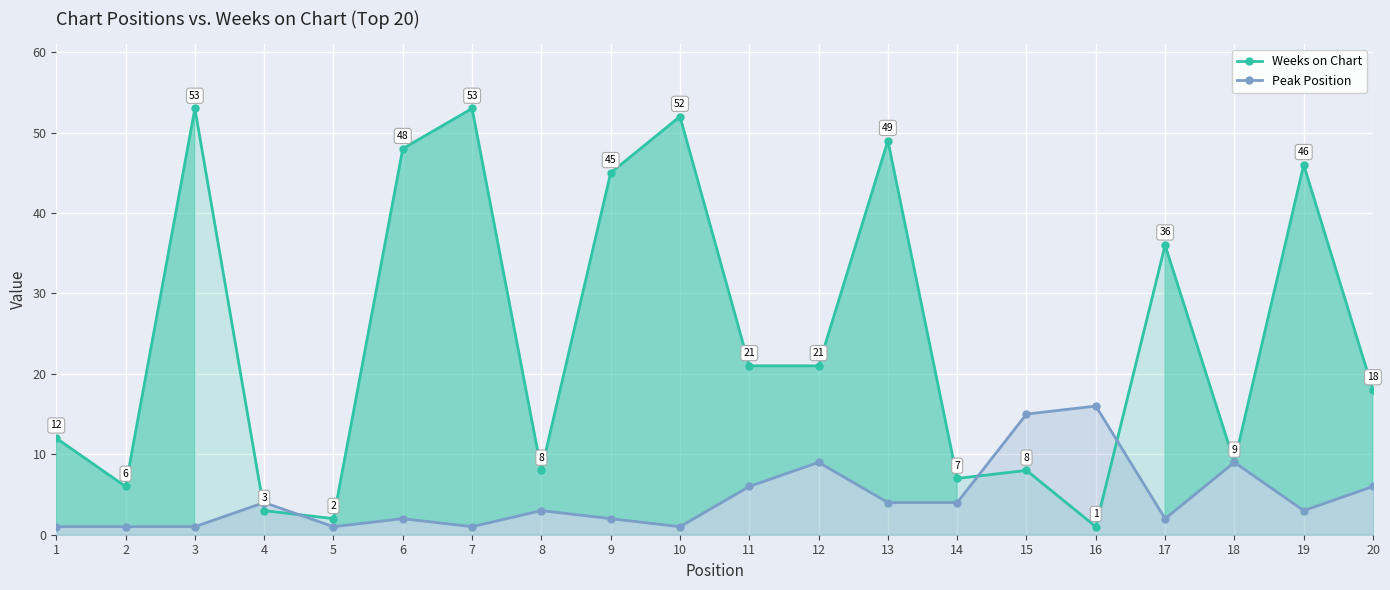

Which series changed the most between 5 and 6?

Weeks on Chart